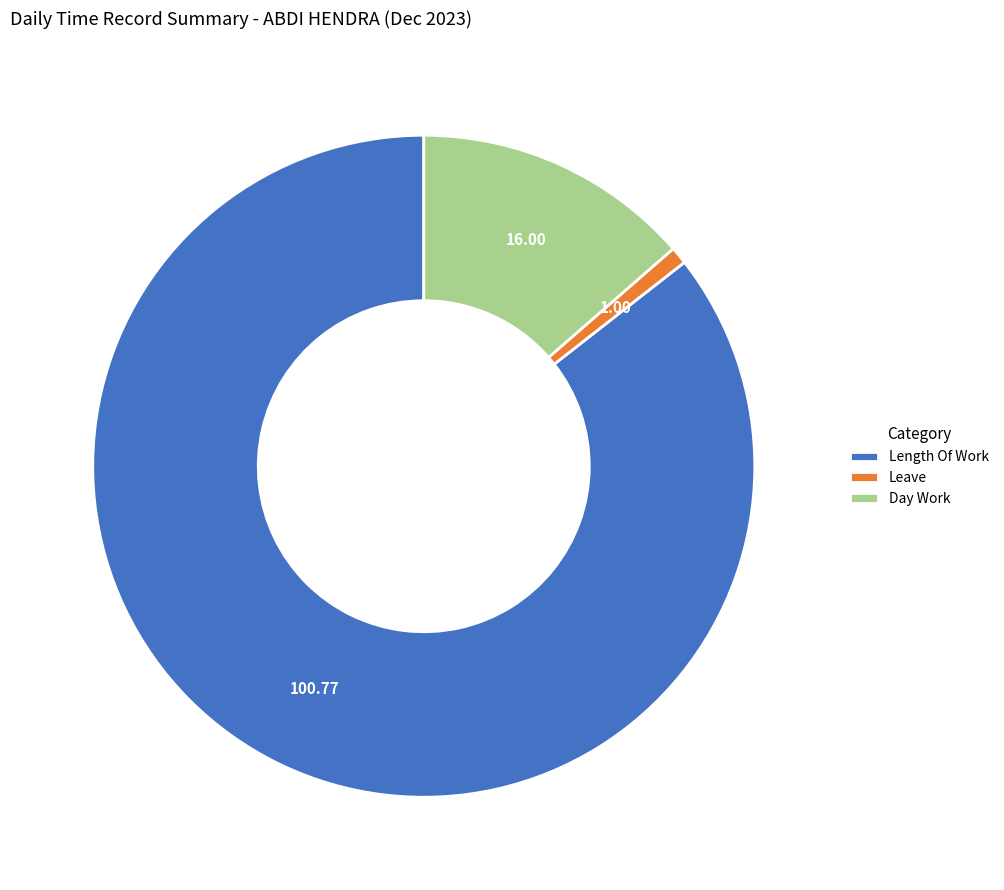

Do Length Of Work and Day Work together represent more than half of the pie?

Yes